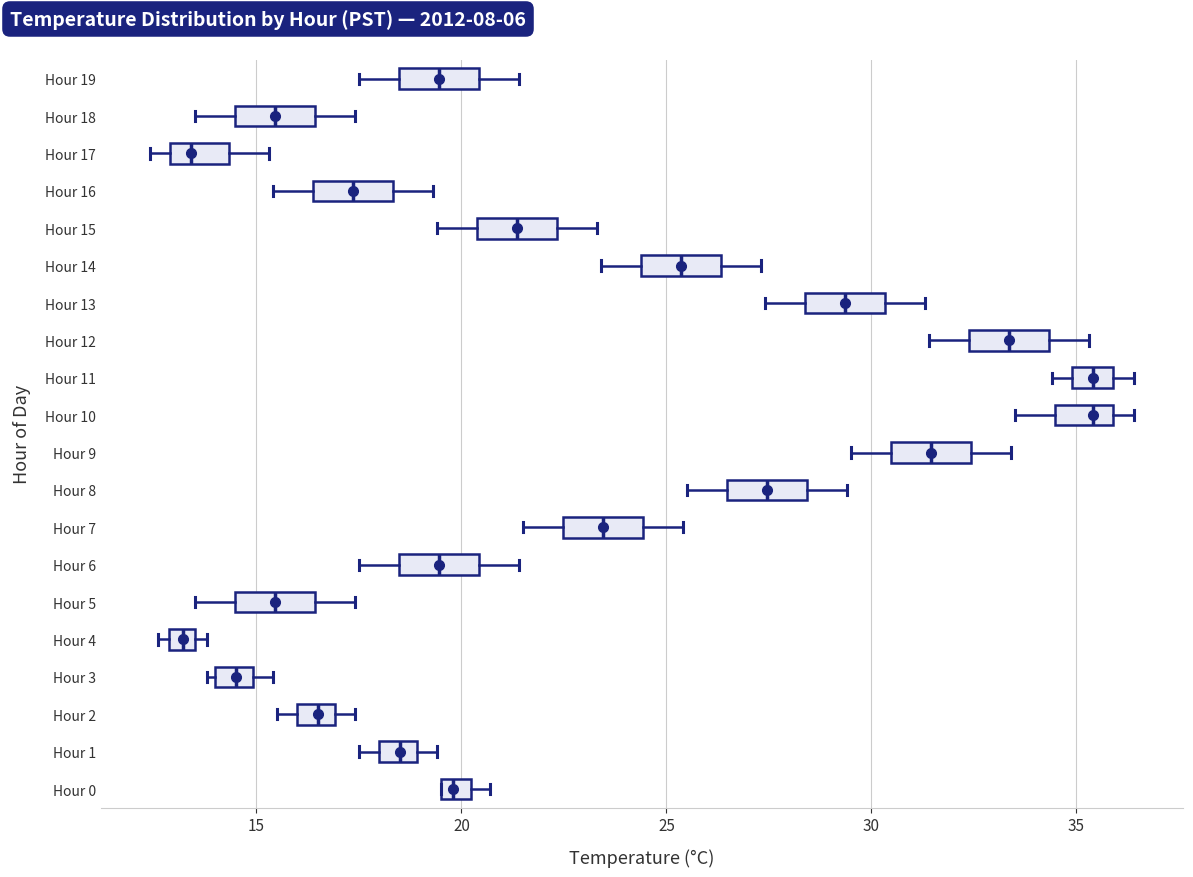

Where does the right whisker of the box for Hour 5 end on the x-axis? The values are not printed on the chart, so give them approximately, as read against the axis.

17.5